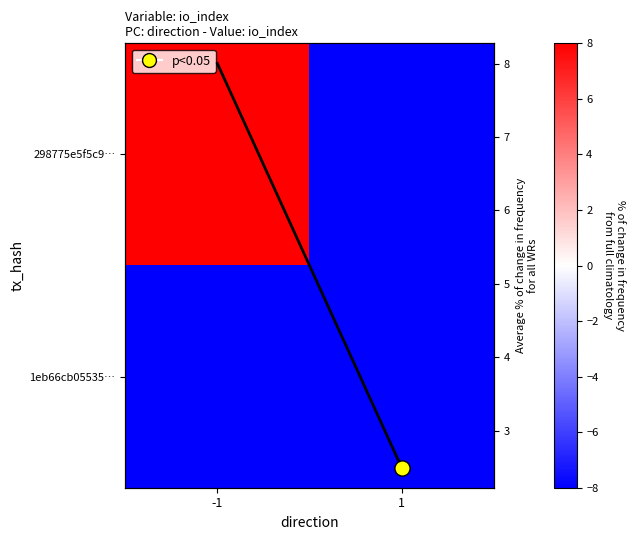

How many values in 298775e5f5c9… are above zero?

1